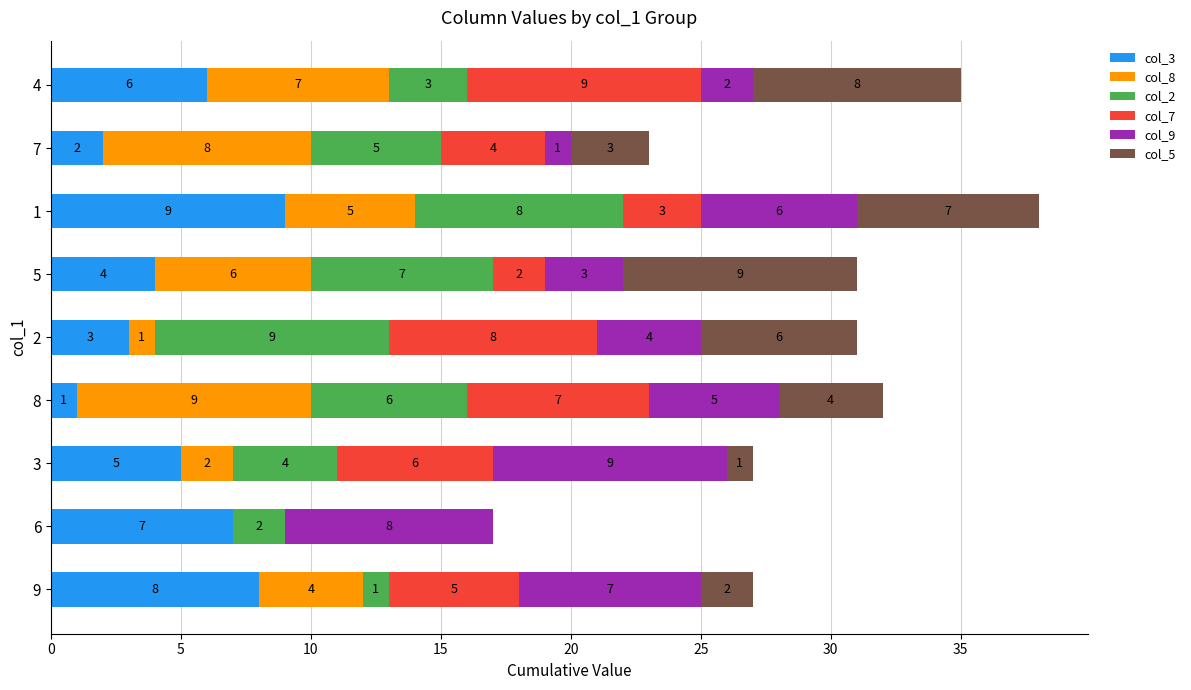

What is the maximum value for col_3?

9